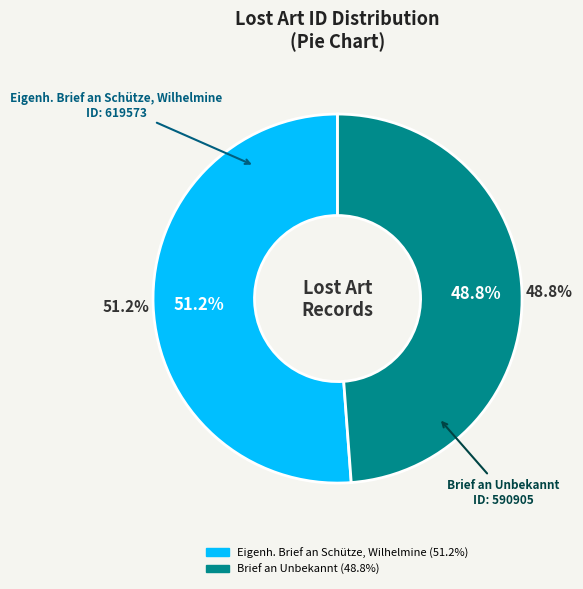

How many slices are in this pie chart?

2